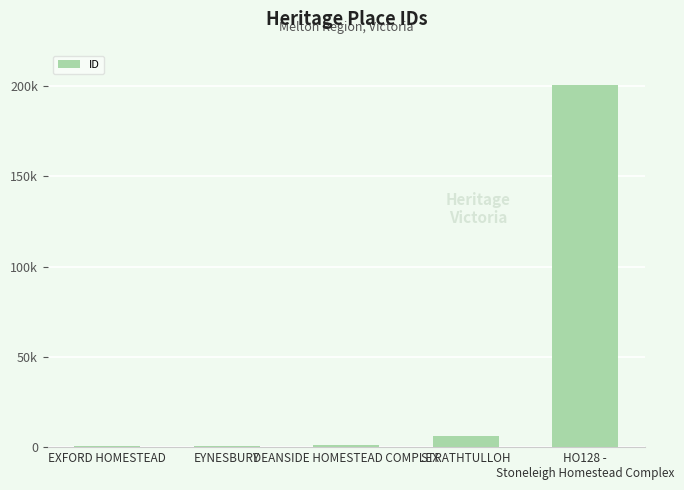

How many data points does each series have?

5